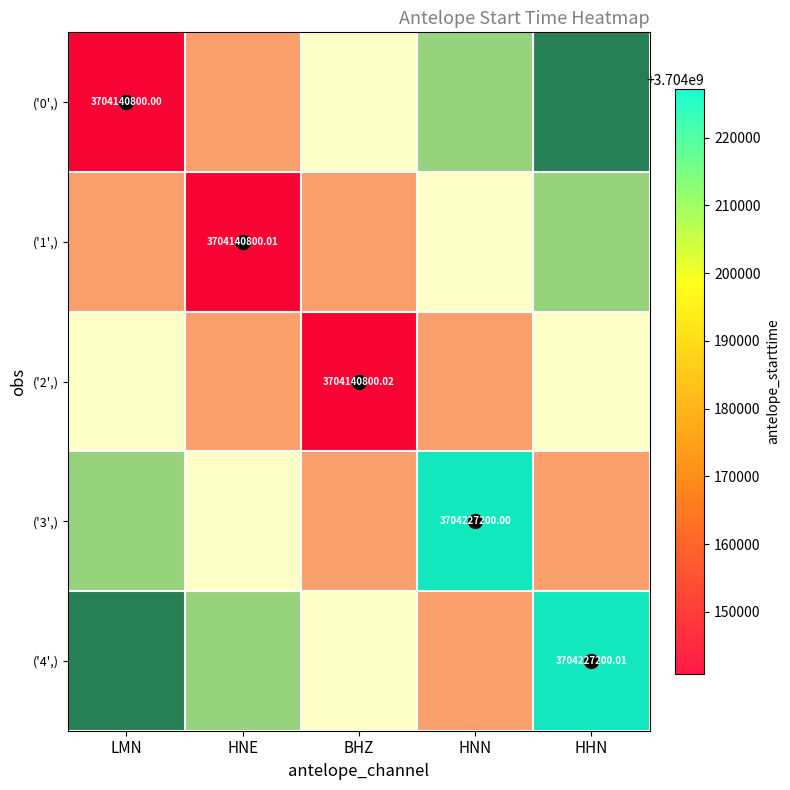

Is the value of ('3',) at BHZ greater than the value of ('1',) at HHN?

No